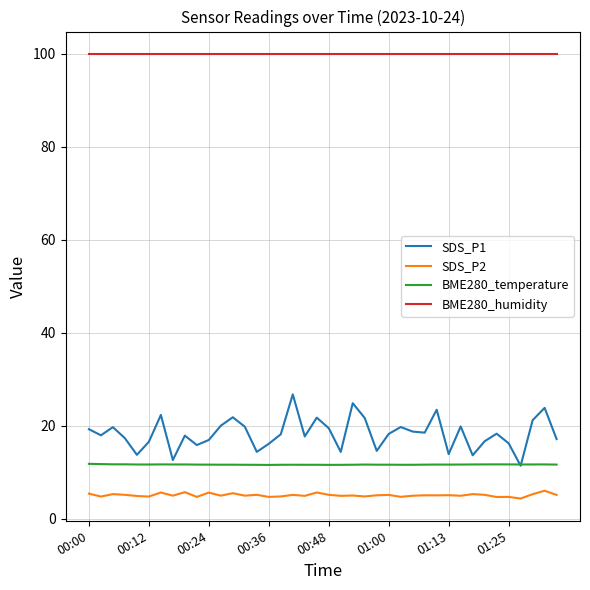

Which series has the largest total across all categories?

BME280_humidity